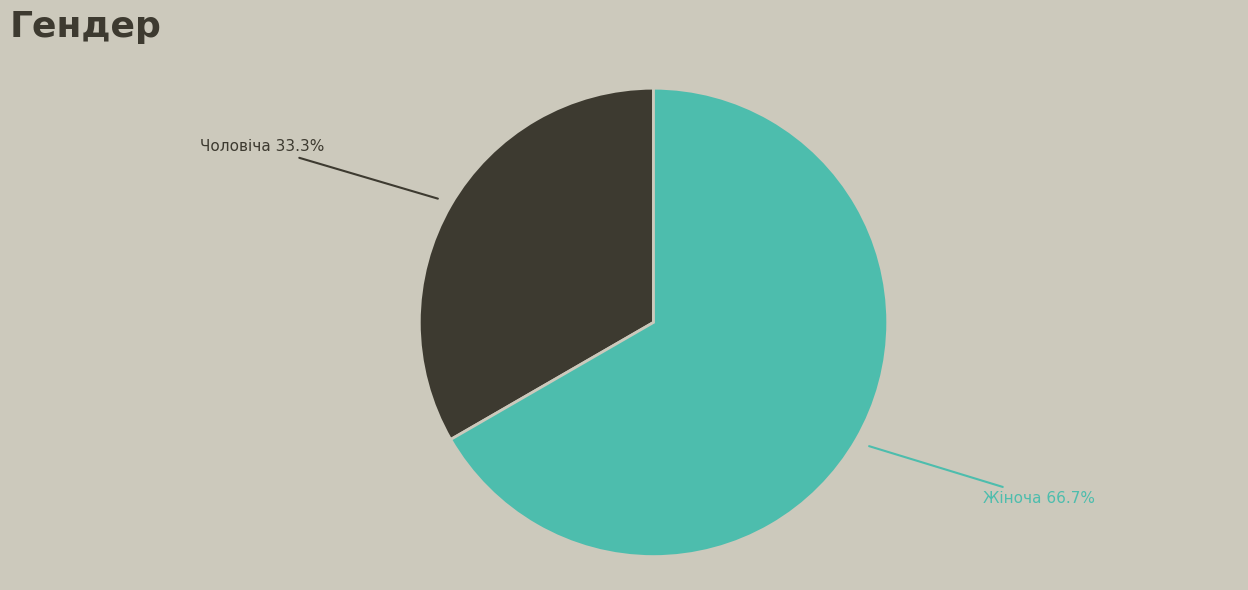

Rank the categories by value from highest to lowest.

Жіноча, Чоловіча